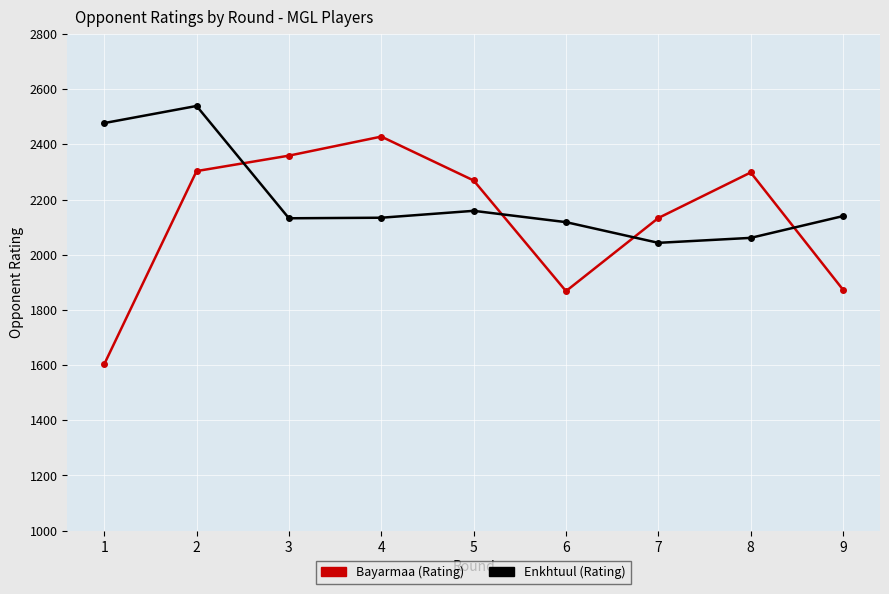

Which label corresponds to the smallest value in the chart?

1